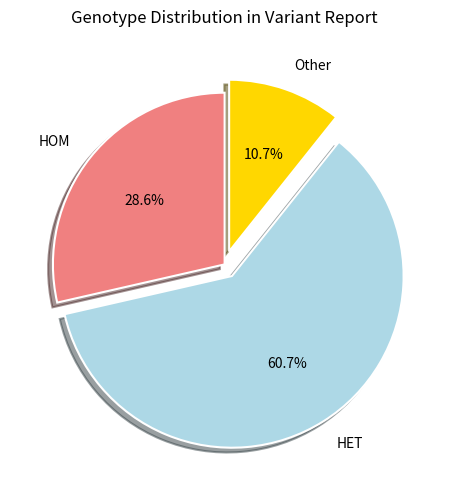

Is there any slice that represents more than half of the pie?

Yes